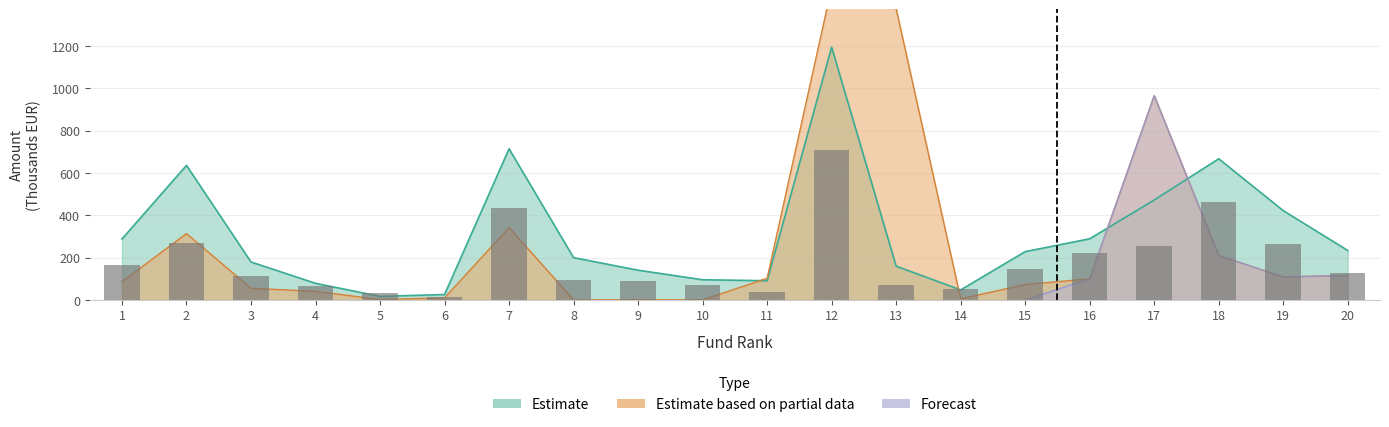

True or false: Suscripciones_2016 has a value of 109.2 at 19.

True